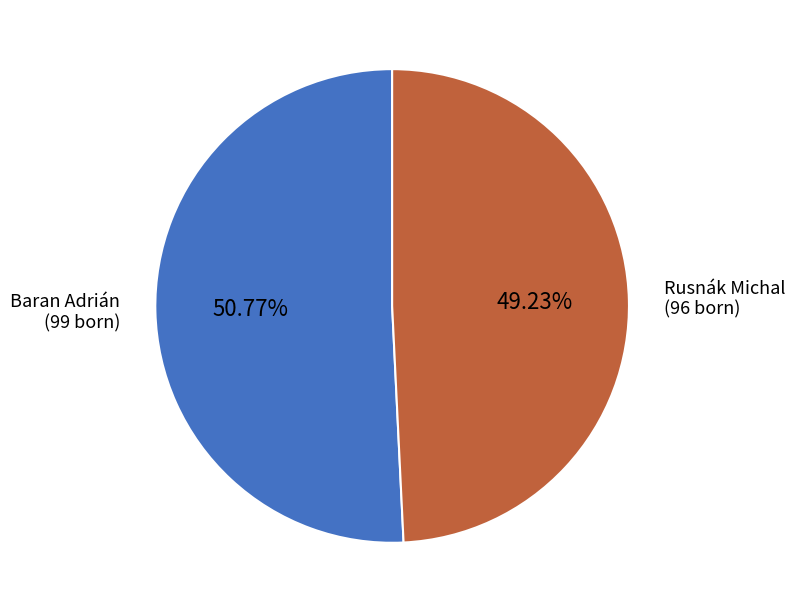

To the nearest percent, what portion does Rusnák Michal represent?

49%